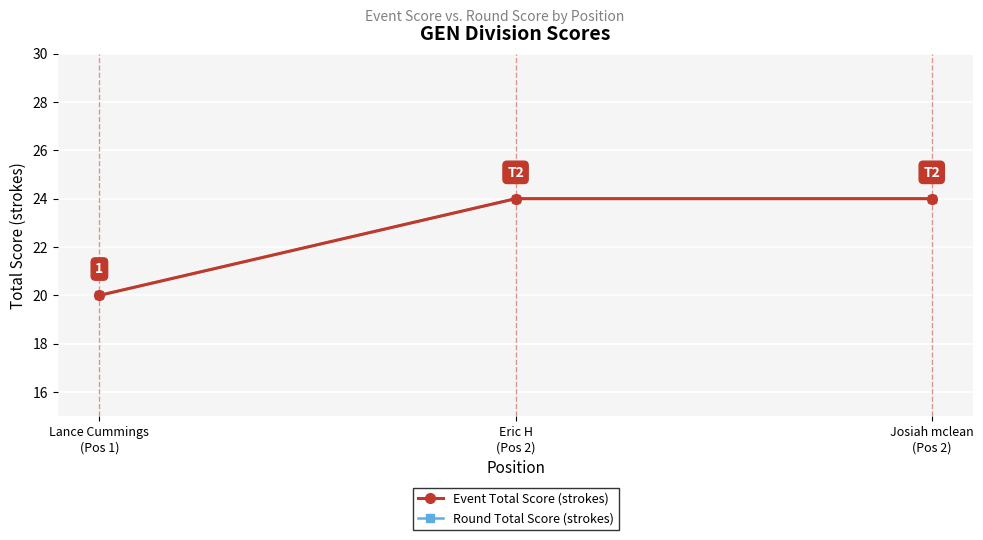

Reading right to left, what are all the values shown in this chart?

Event Total Score (strokes): 24	24	20
Round Total Score (strokes): 24	24	20